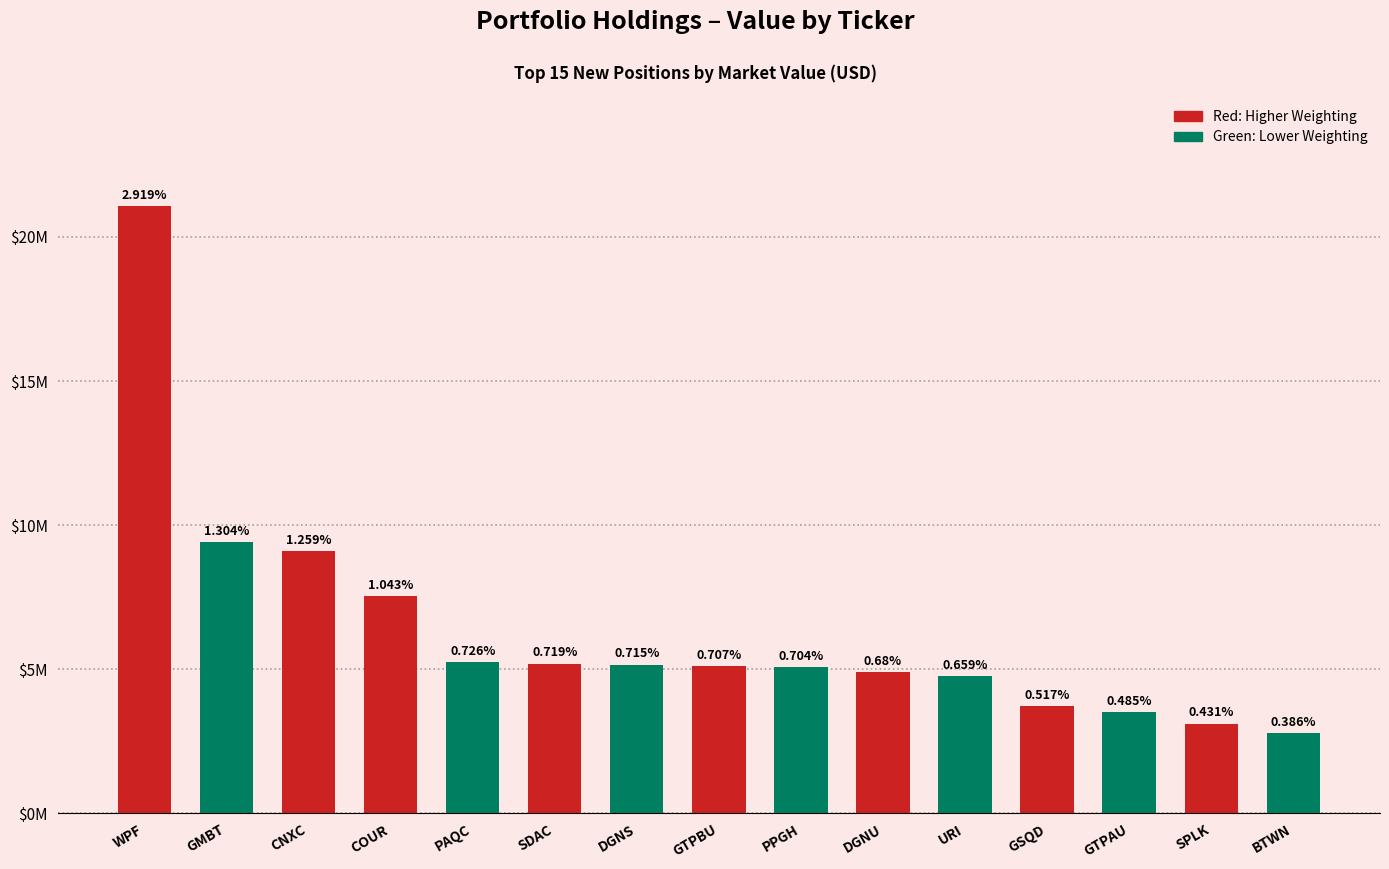

What is the sum of all values?

95641000